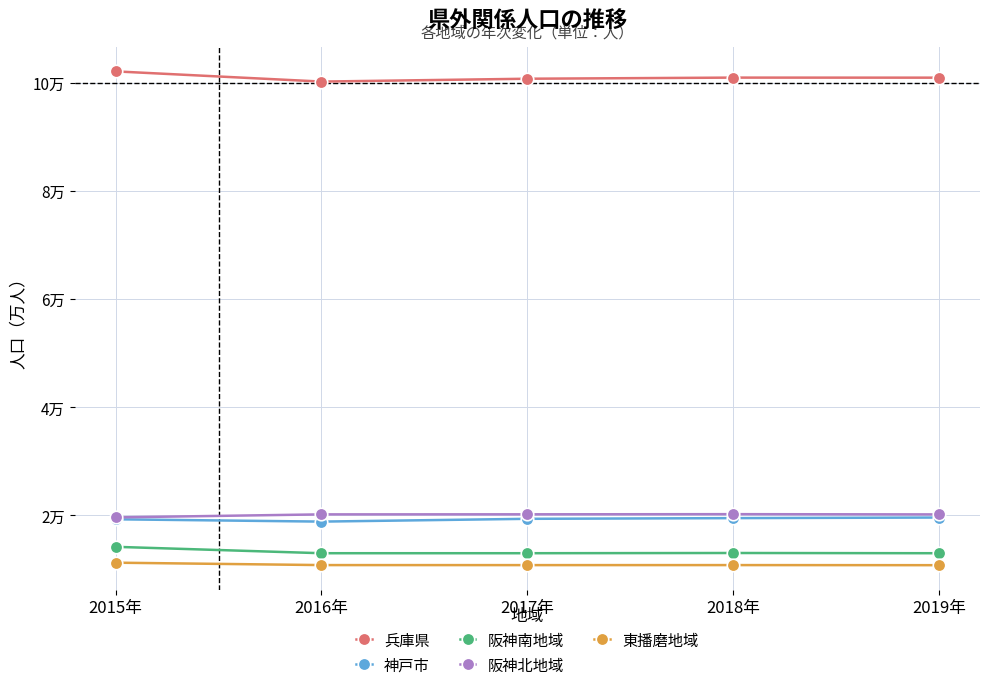

In 東播磨地域, how many points are higher than both neighbors (excluding endpoints)?

1